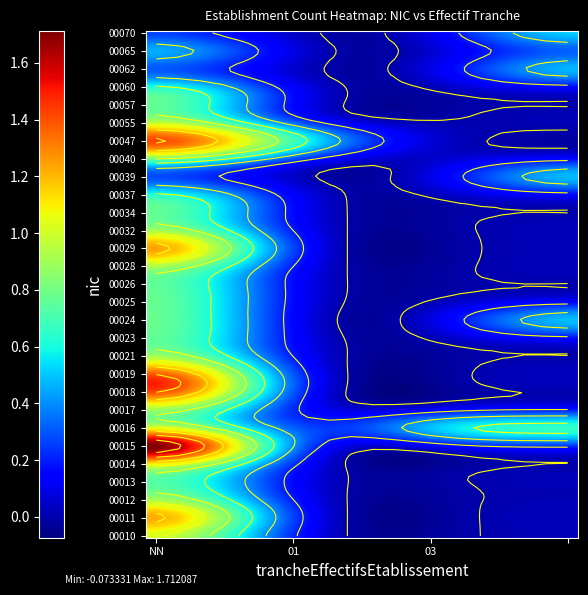

What is the sum of all 00057 values?

1